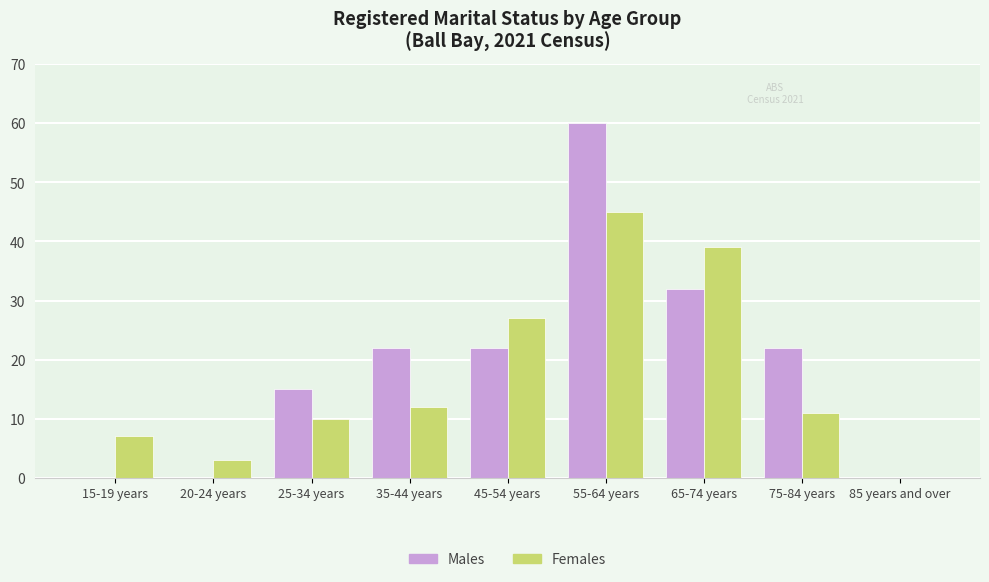

Is the value of Females at 20-24 years greater than the value of Males at 75-84 years?

No